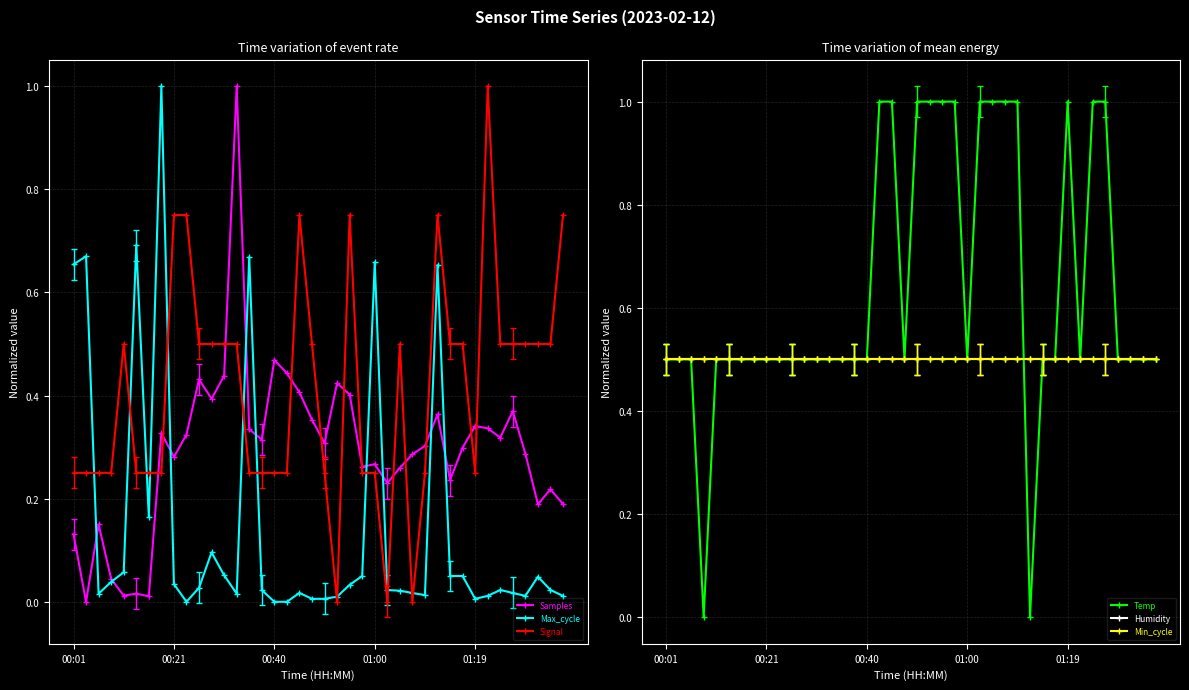

What is the highest value of the Samples series?

1.0